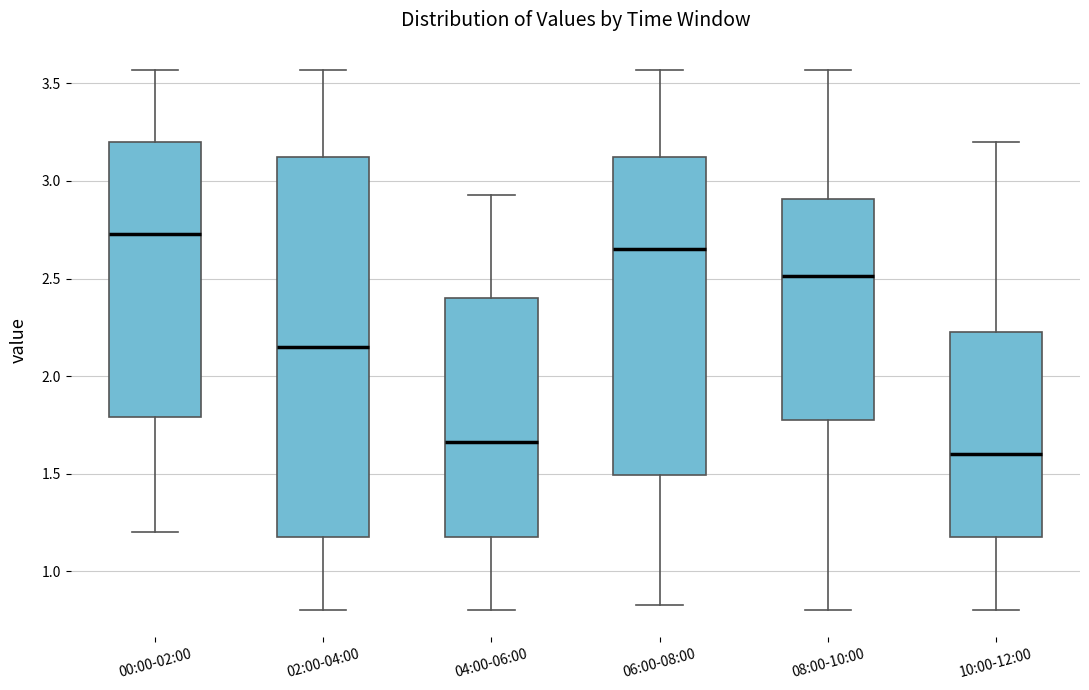

Reading left to right, read every box against the y-axis: the position of its median line, the range the box covers, and the ends of its whiskers. The values are not printed on the chart, so give them approximately, as read against the axis.

00:00-02:00: median 2.75, box 1.80 to 3.20, whiskers 1.20 to 3.55
02:00-04:00: median 2.15, box 1.20 to 3.15, whiskers 0.80 to 3.55
04:00-06:00: median 1.65, box 1.20 to 2.40, whiskers 0.80 to 2.95
06:00-08:00: median 2.65, box 1.50 to 3.15, whiskers 0.85 to 3.55
08:00-10:00: median 2.50, box 1.80 to 2.90, whiskers 0.80 to 3.55
10:00-12:00: median 1.60, box 1.20 to 2.25, whiskers 0.80 to 3.20